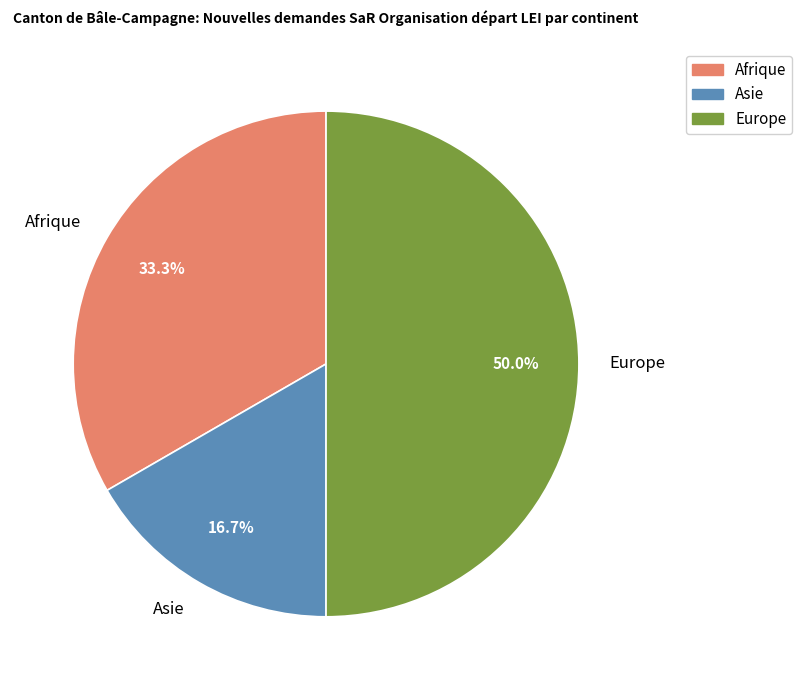

Which category has the smallest portion of the pie?

Asie